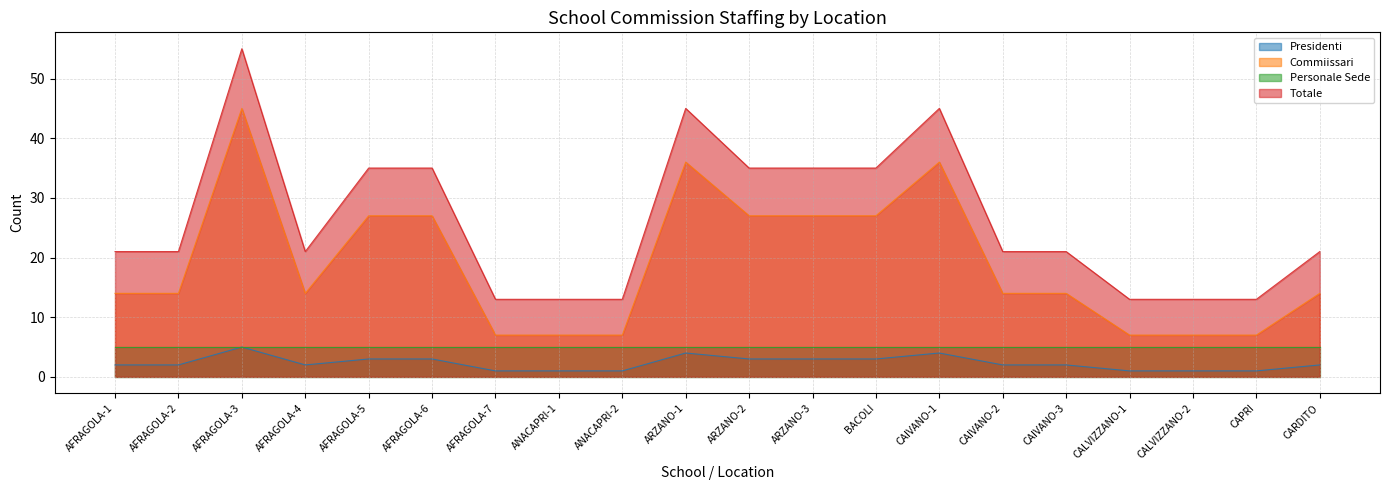

At AFRAGOLA-1, list the series in order from smallest to largest.

Presidenti, Personale Sede, Commiissari, Totale